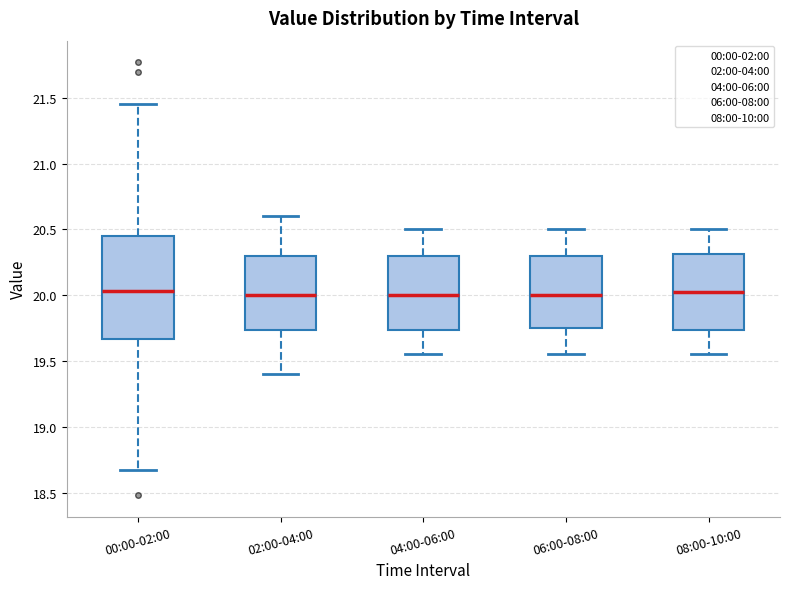

Reading left to right, transcribe this box plot: for each box, give where its median line is, the range the box spans, and where its two whiskers end, as read against the y-axis. The values are not printed on the chart, so give them approximately, as read against the axis.

00:00-02:00: median 20.05, box 19.65 to 20.45, whiskers 18.65 to 21.45
02:00-04:00: median 20.00, box 19.75 to 20.30, whiskers 19.40 to 20.60
04:00-06:00: median 20.00, box 19.75 to 20.30, whiskers 19.55 to 20.50
06:00-08:00: median 20.00, box 19.75 to 20.30, whiskers 19.55 to 20.50
08:00-10:00: median 20.05, box 19.75 to 20.30, whiskers 19.55 to 20.50